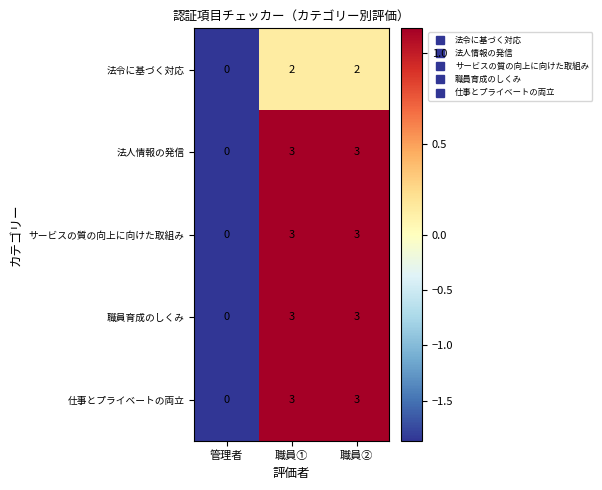

The value of サービスの質の向上に向けた取組み at 職員② is 3. True or false?

True